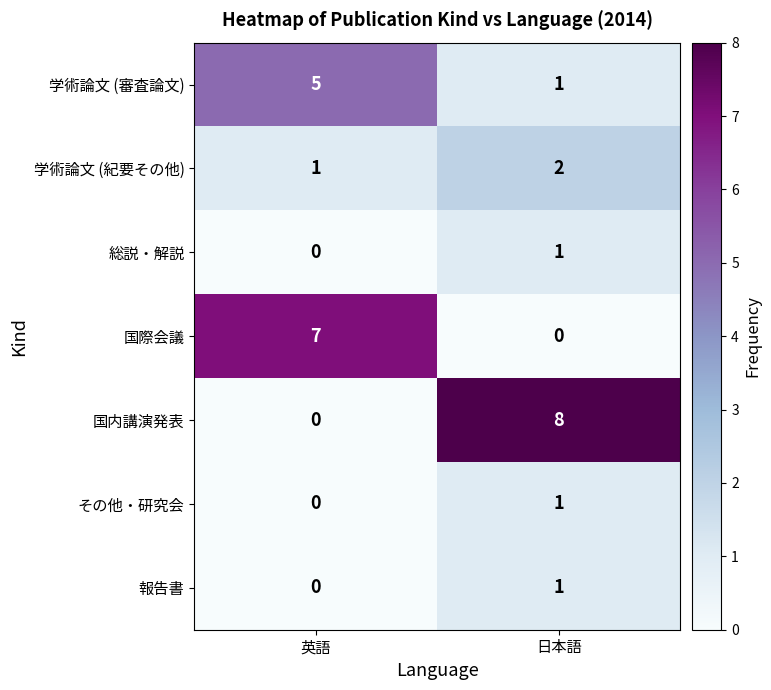

The value of その他・研究会 at 英語 is -1. True or false?

False